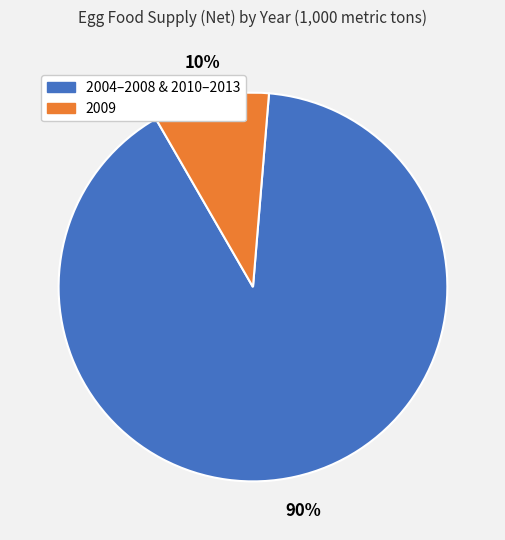

How many segments does this pie chart have?

2